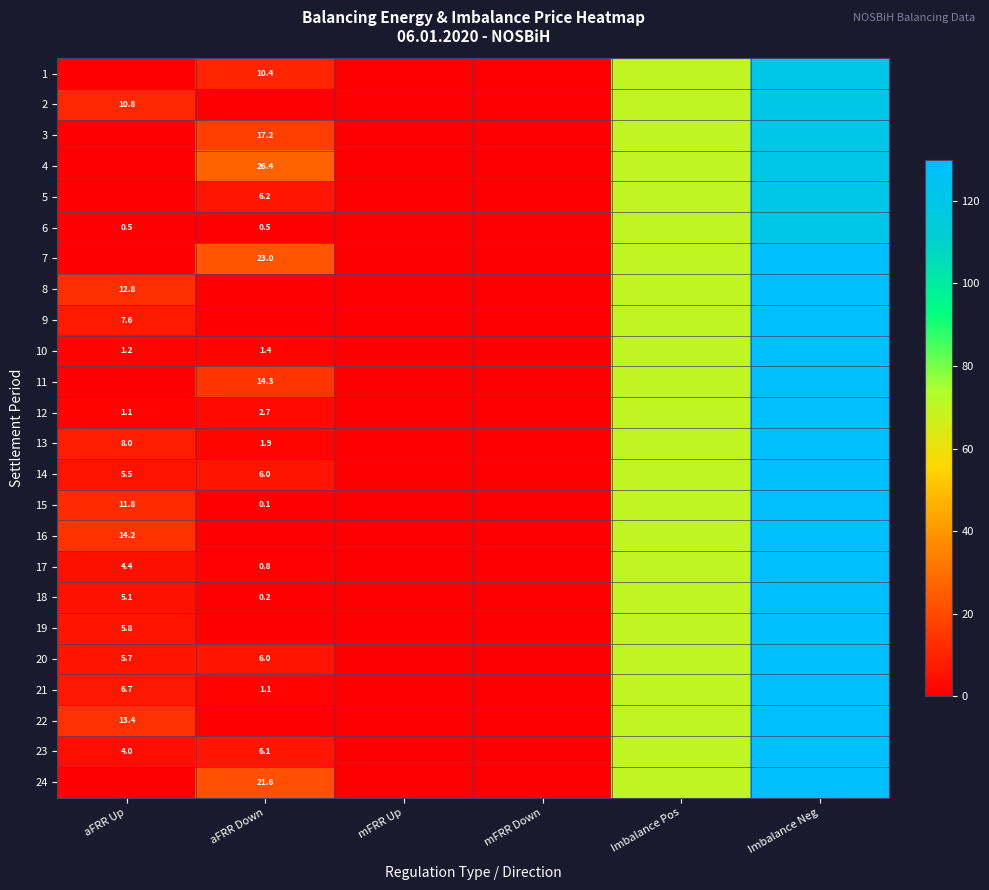

The 21 series shows 6.7 at aFRR Up. True or false?

True